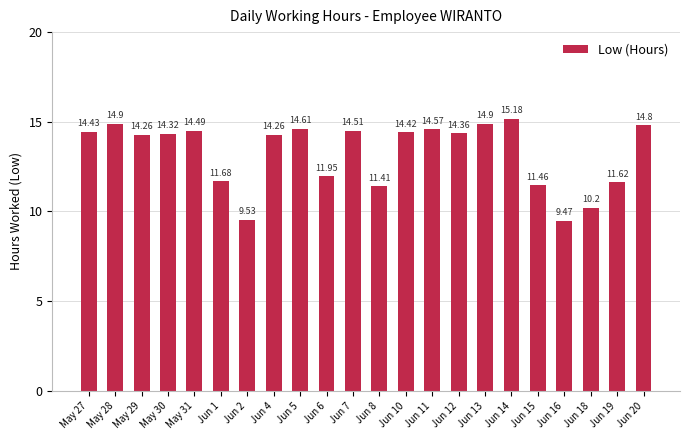

What is the label of the 17th bar from the right?

Jun 1